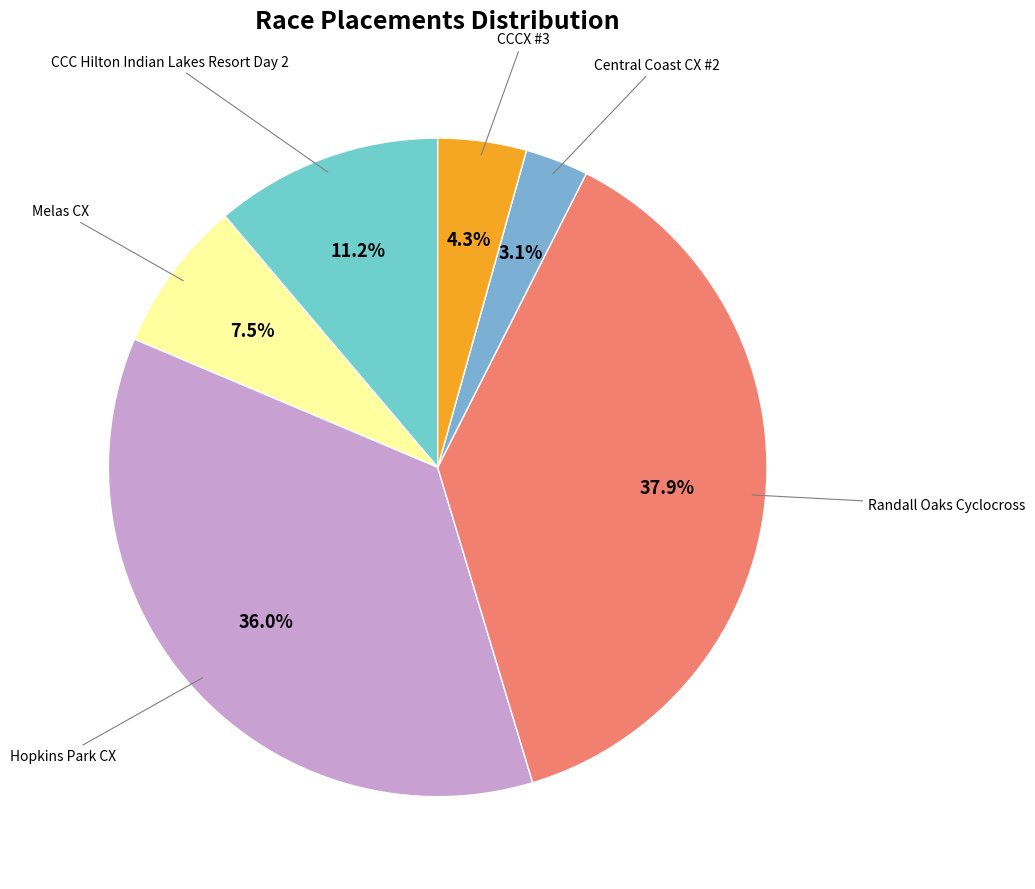

How many segments does this pie chart have?

6